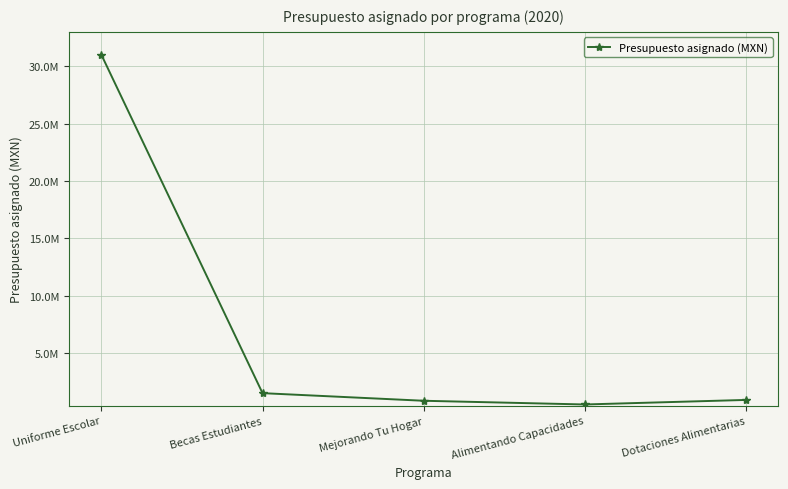

At which label is the value closest to 15756224?

Becas Estudiantes